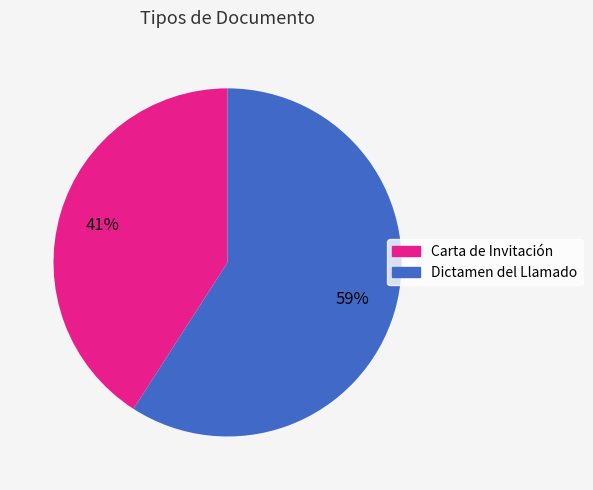

Between Dictamen del Llamado and Carta de Invitación, which is larger?

Dictamen del Llamado